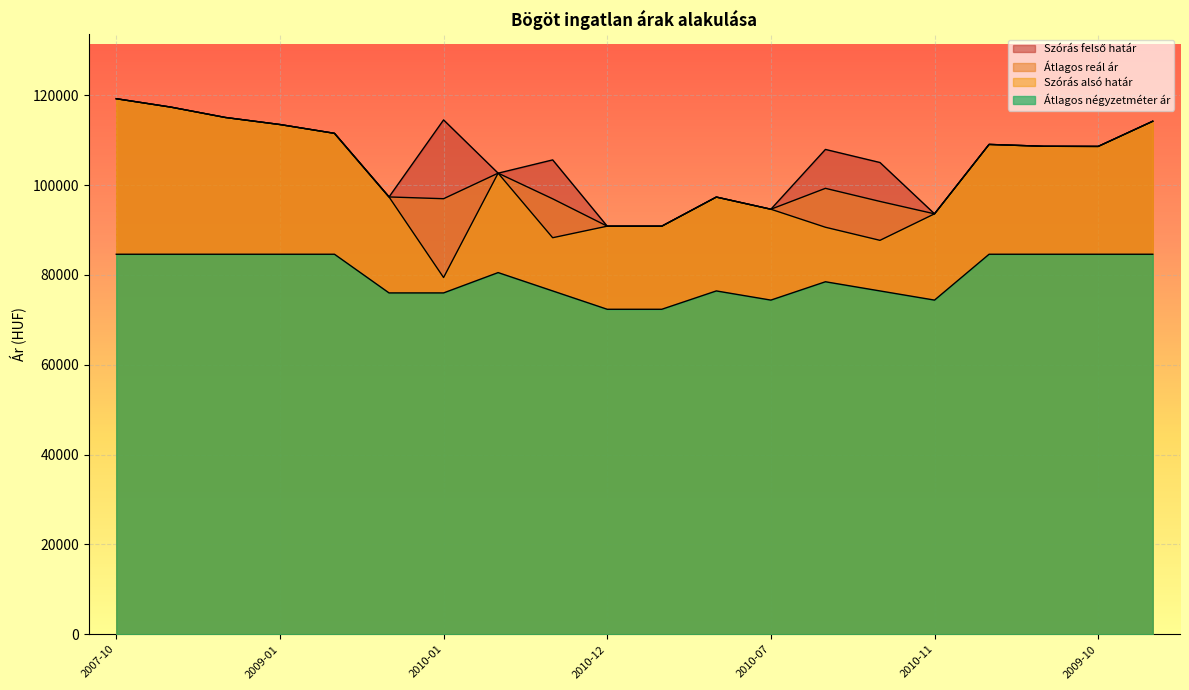

At which category does Átlagos reál ár reach its first local valley?

2010-01